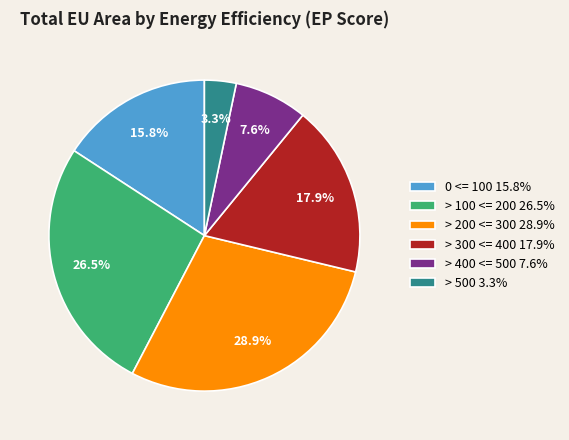

How much of the chart is everything except > 200 <= 300?

71.1%